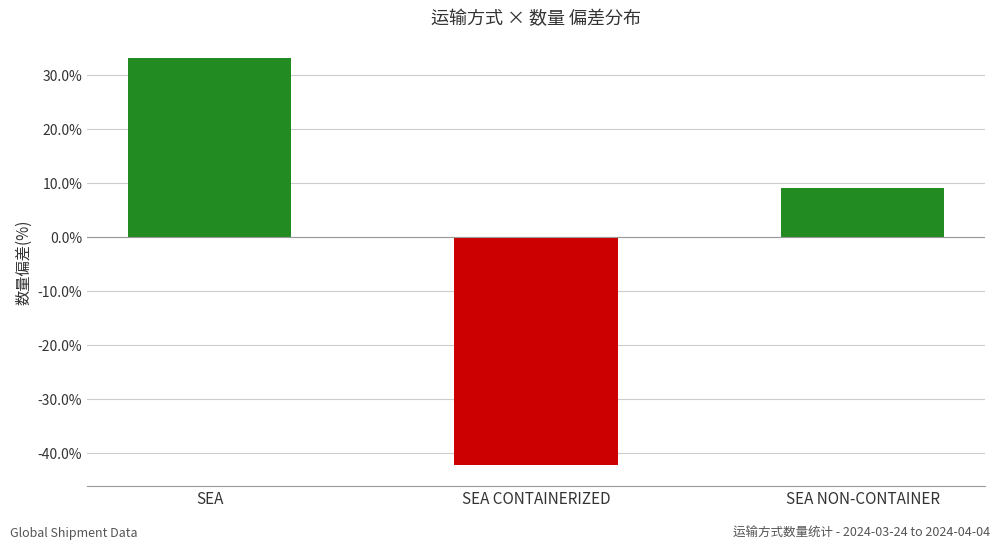

What is the greatest value displayed?

33.2